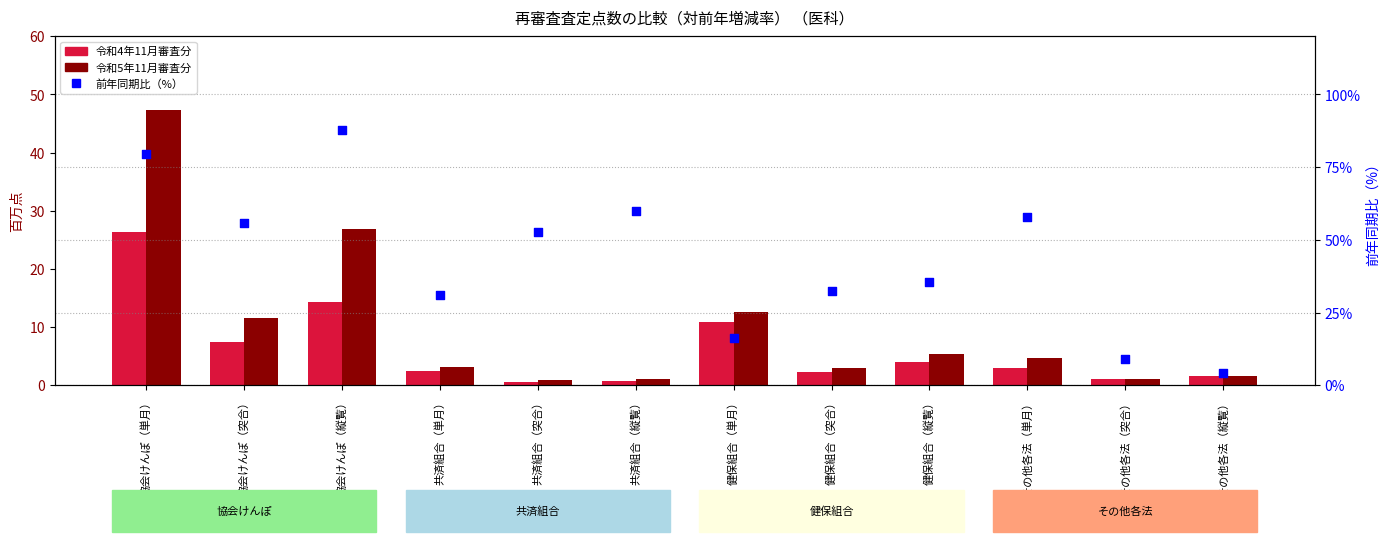

At which category is the sum across all series the highest?

協会けんぽ（単月）